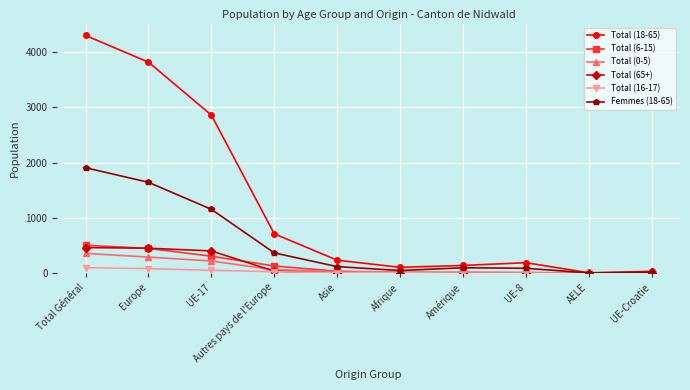

The value of Total (65+) at Total Général is 463. True or false?

True